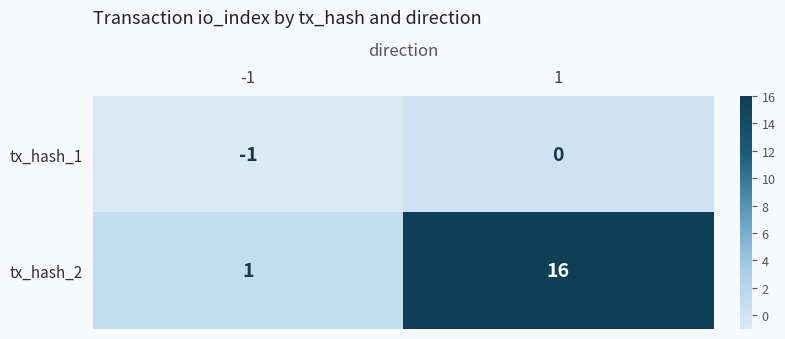

What is the difference between the maximum and minimum values in the tx_hash_2 series?

15